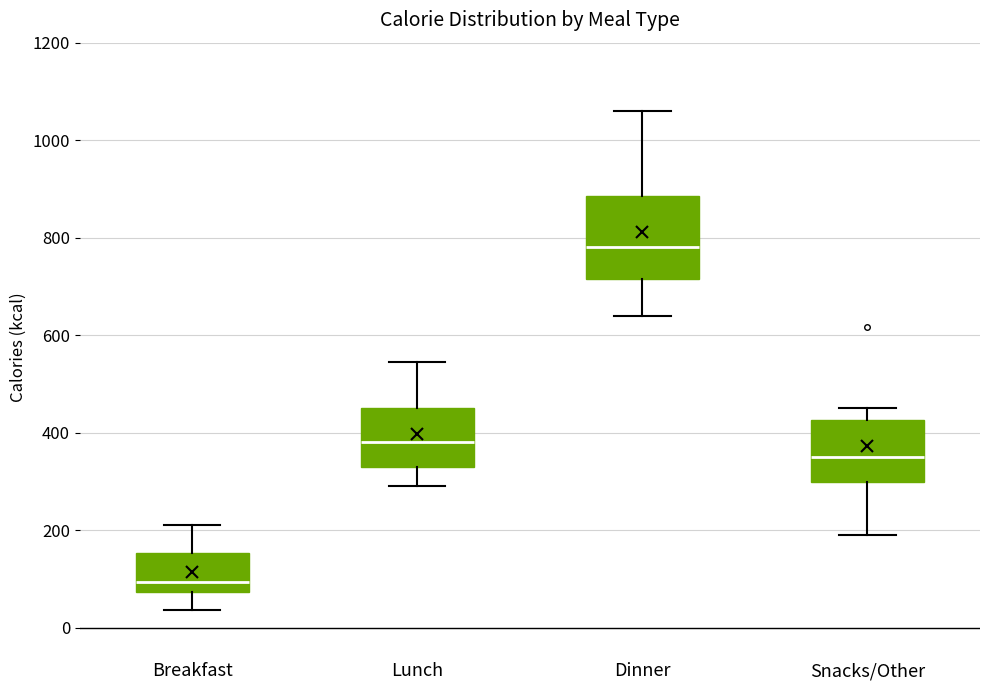

Reading left to right, read every box against the y-axis: the position of its median line, the range the box covers, and the ends of its whiskers. The values are not printed on the chart, so give them approximately, as read against the axis.

Breakfast: median 100, box 80 to 160, whiskers 40 to 220
Lunch: median 380, box 340 to 460, whiskers 300 to 540
Dinner: median 780, box 720 to 880, whiskers 640 to 1060
Snacks/Other: median 360, box 300 to 420, whiskers 200 to 460